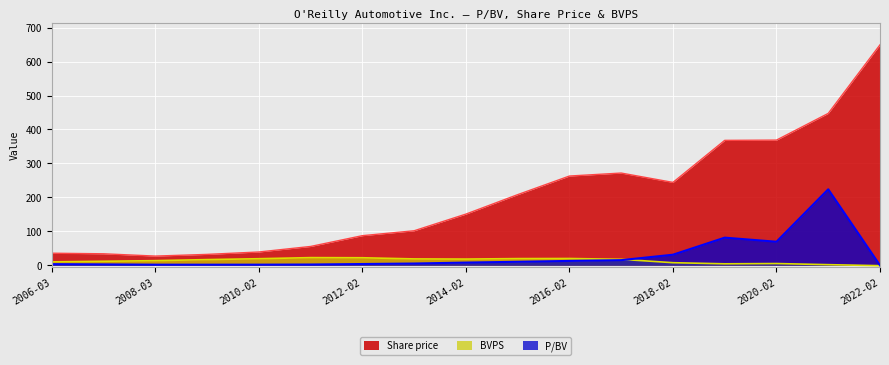

At which category is the sum across all series the highest?

2021-02-26